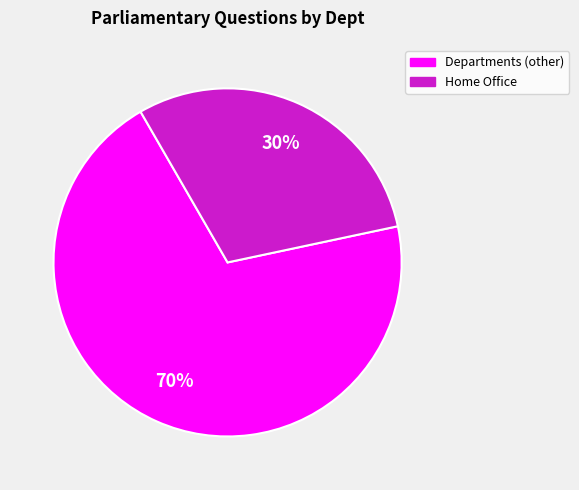

Rank the categories by value from highest to lowest.

Departments (other), Home Office